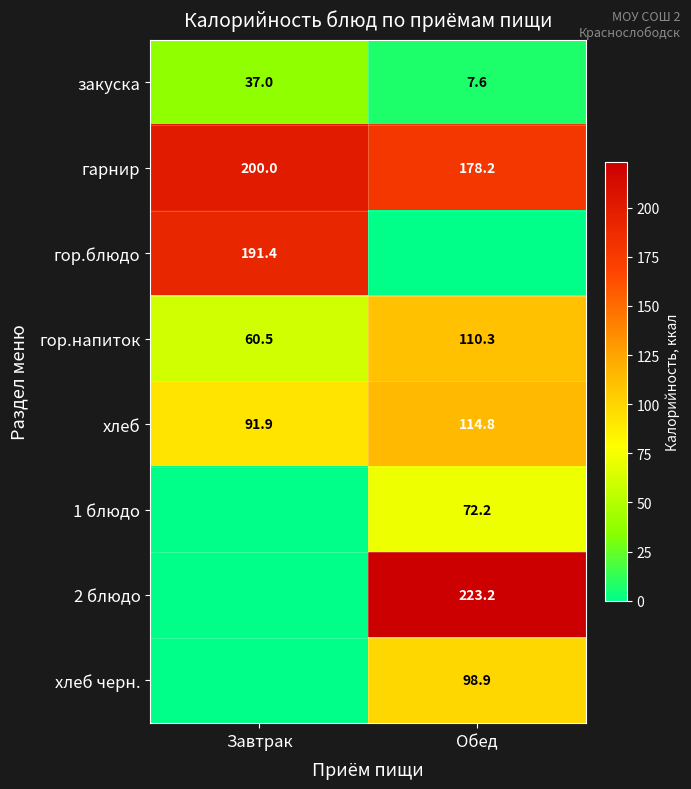

At which category is the sum across all series the highest?

Обед